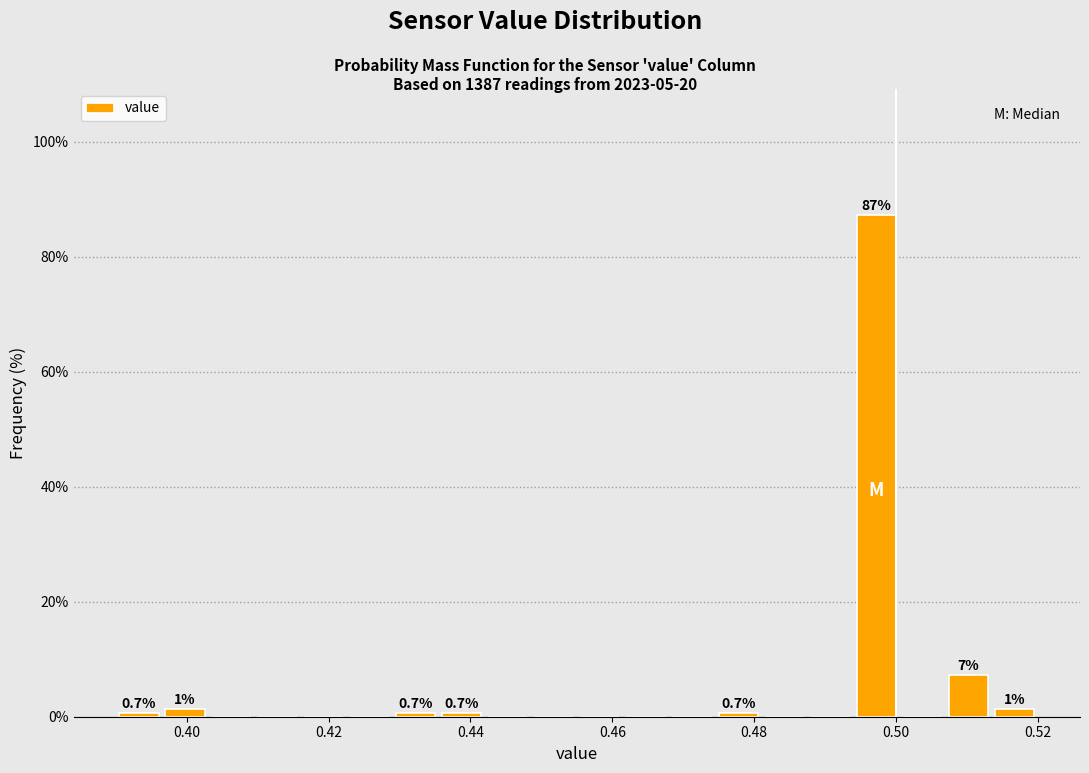

Read against the x-axis, roughly where is the centre of the tallest bar?

0.498